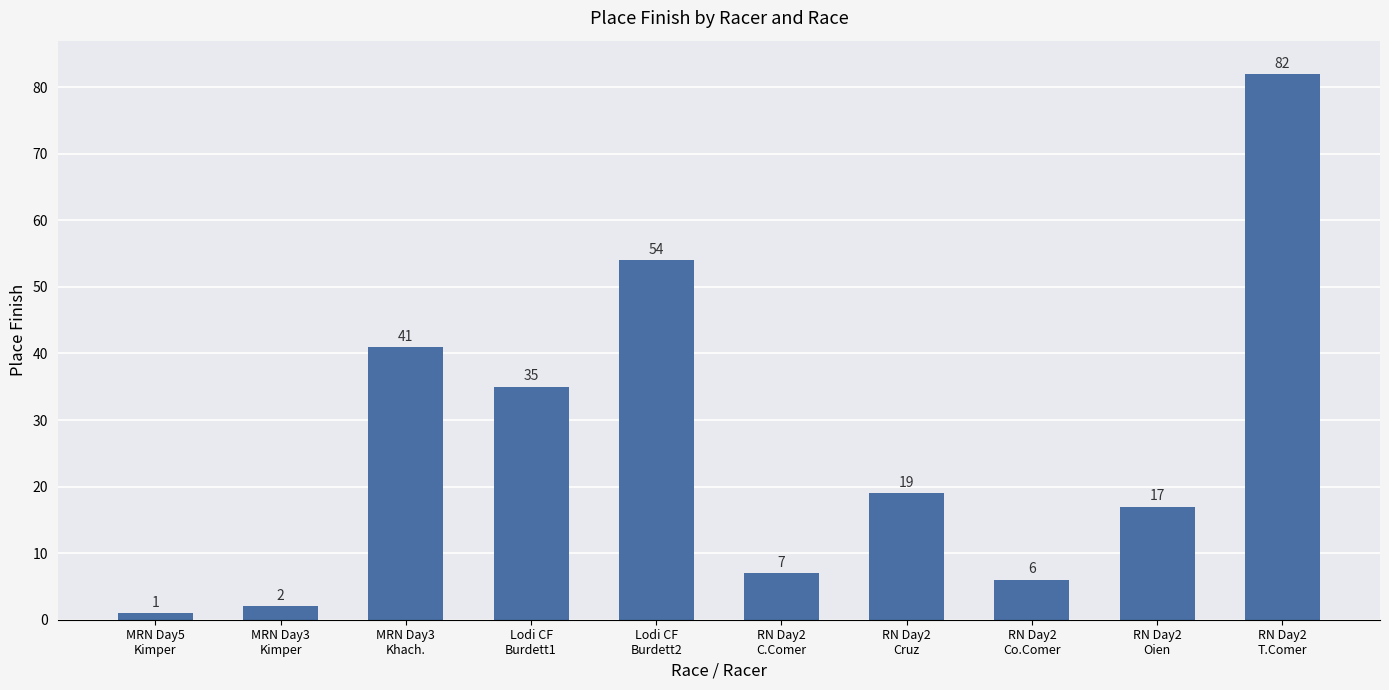

Reading left to right, transcribe all the data shown in this chart.

1	2	41	35	54	7	19	6	17	82